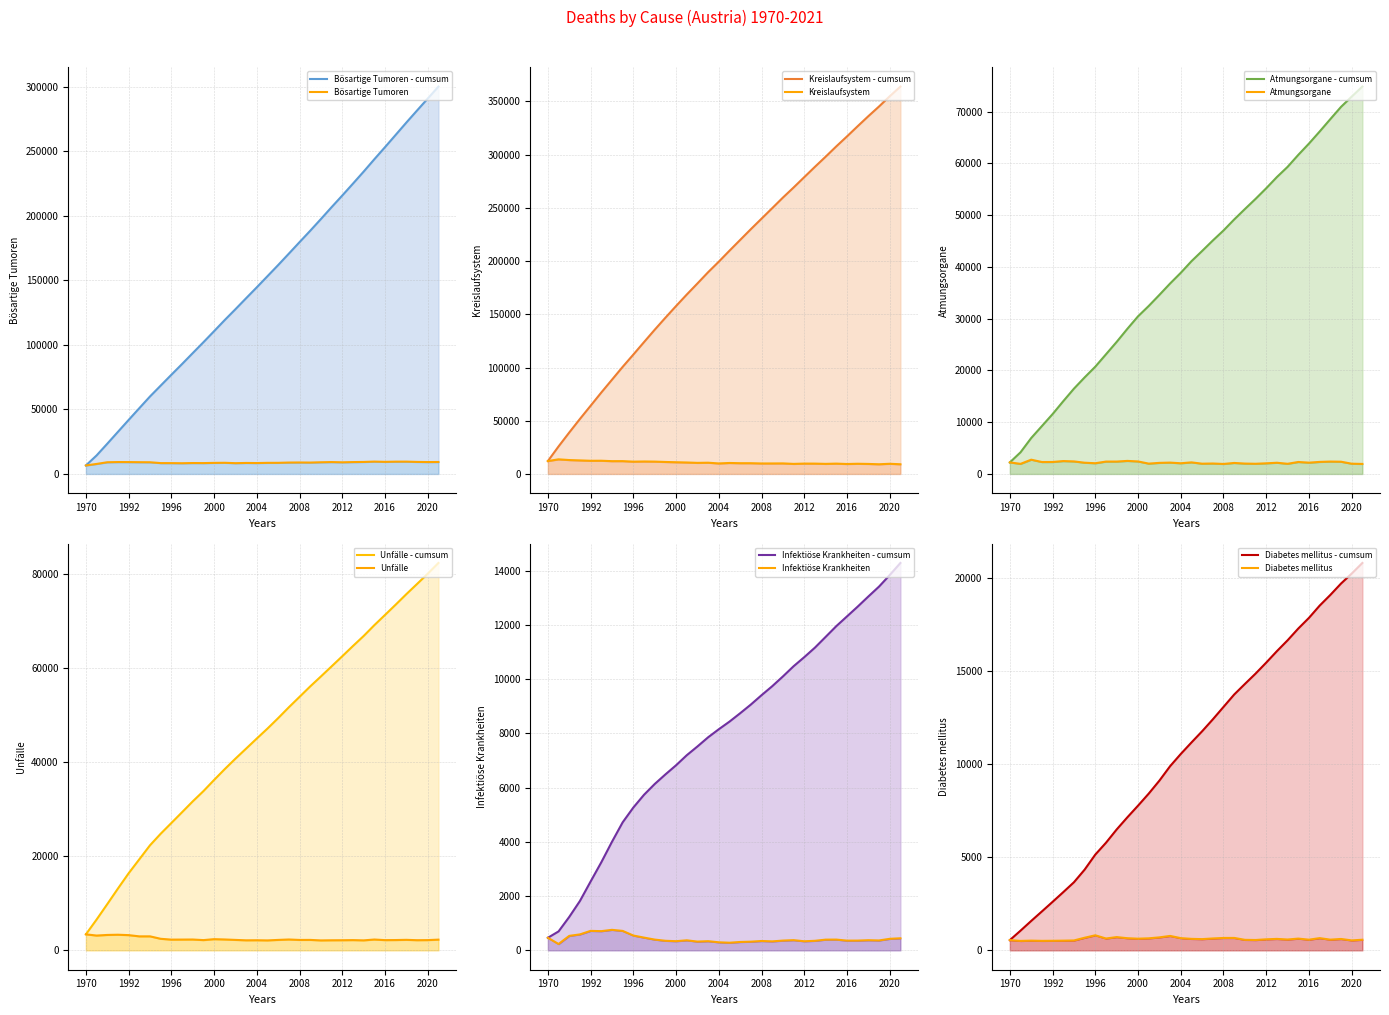

True or false: Infektiöse Krankheiten and Bösartige Tumoren intersect in this chart.

False